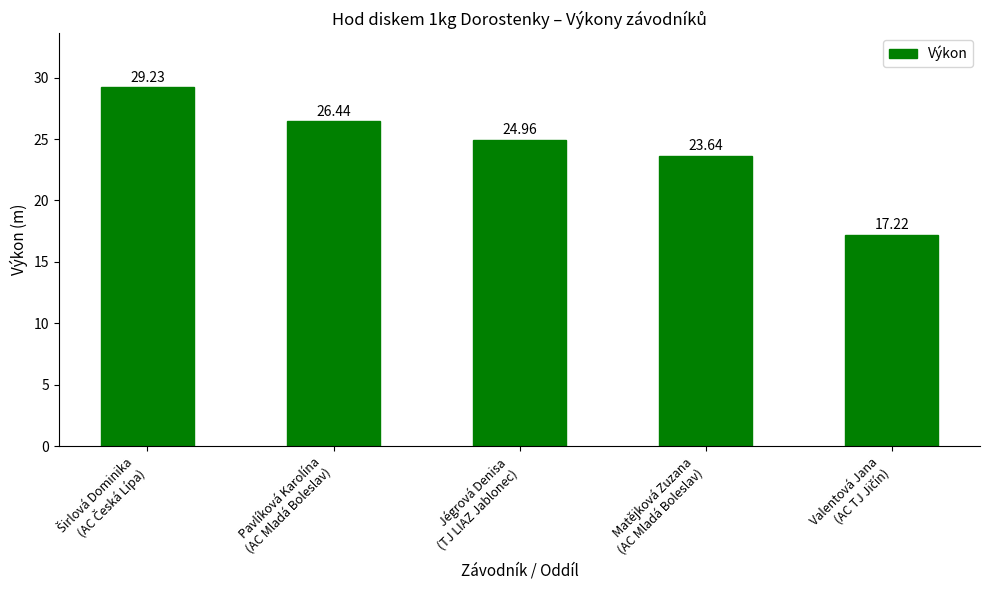

Reading left to right, what are all the values shown in this chart?

29.2	26.4	25.0	23.6	17.2